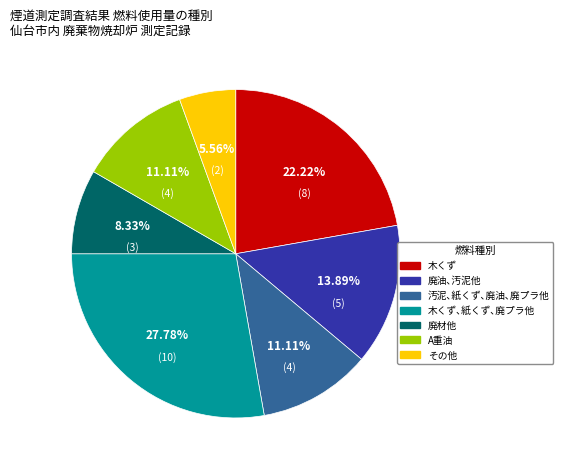

Between 廃油､汚泥他 and 木くず, which is larger?

木くず